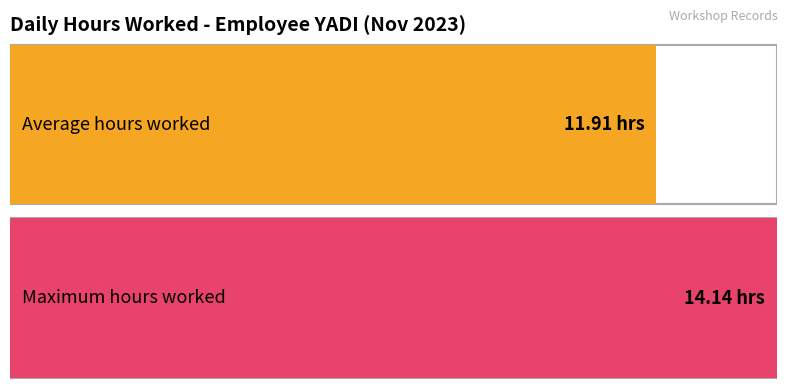

What is the average value?

11.9